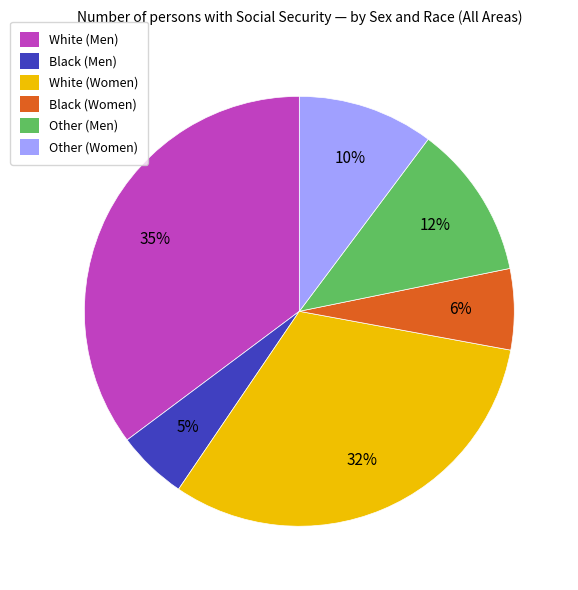

Which slice is the largest?

White (Men)